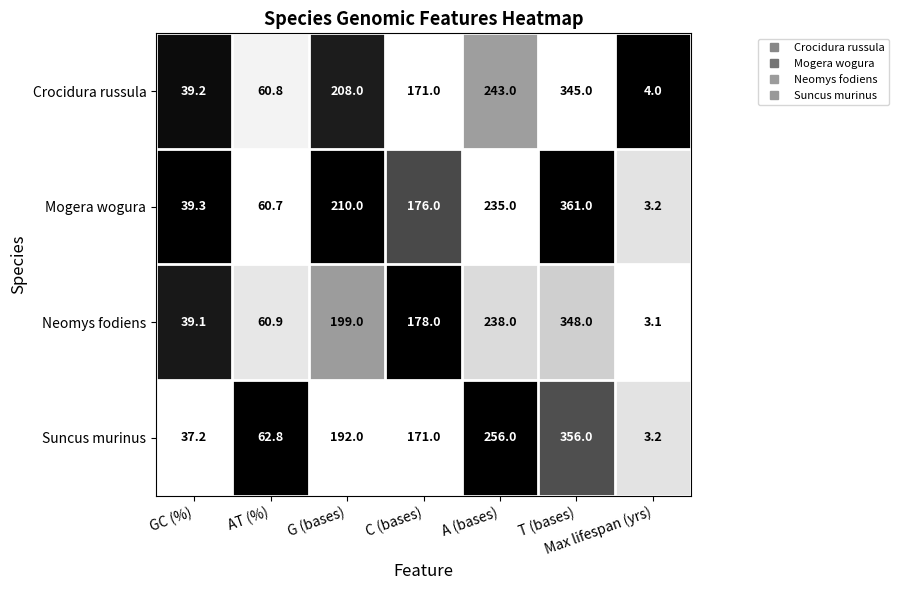

What is the total value across all series at C (bases)?

696.0